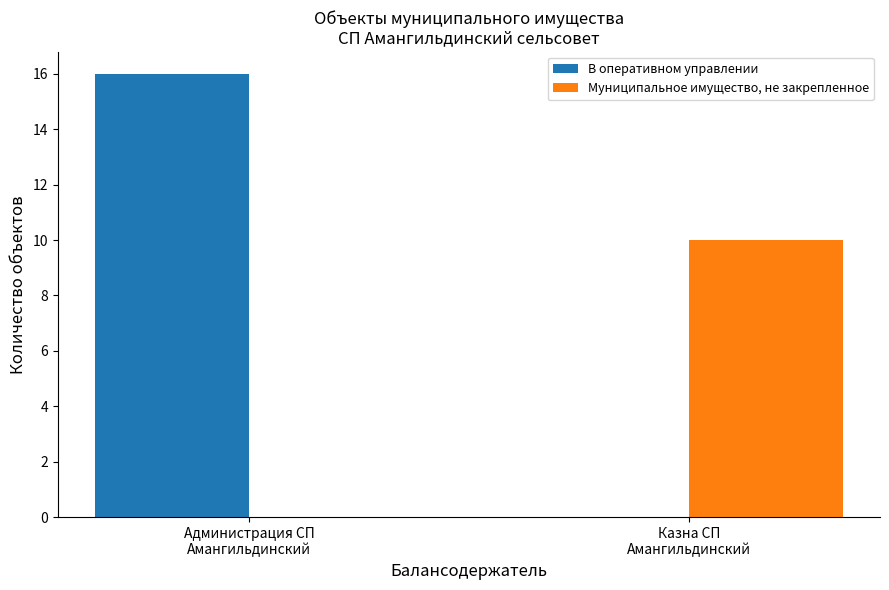

True or false: В оперативном управлении has a value of 16 at Администрация СП
Амангильдинский.

True